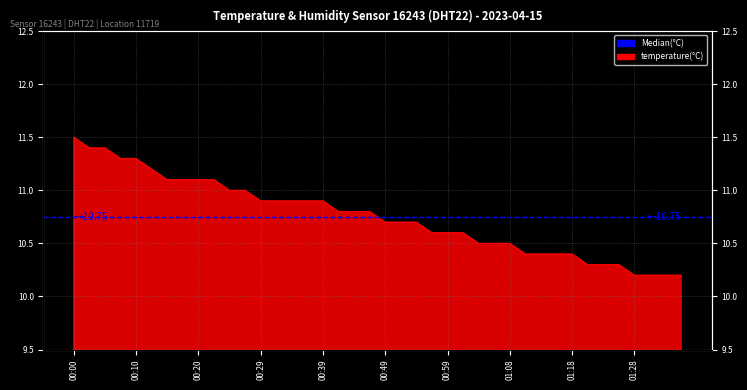

Which label corresponds to the largest value in the chart?

00:00